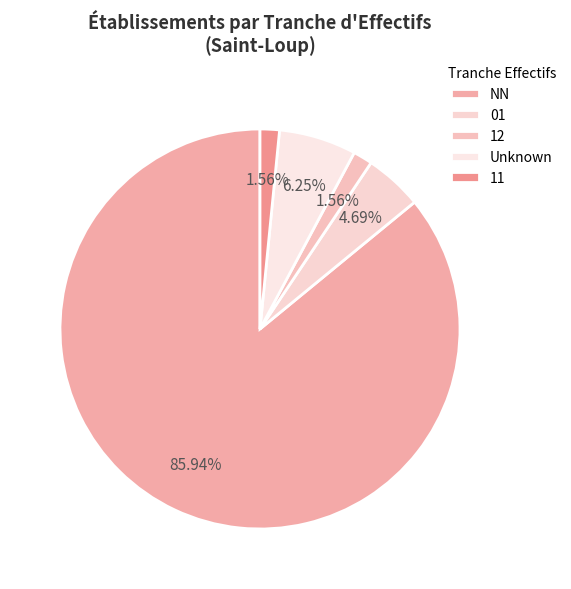

The 11 slice represents 8% of the pie. True or false?

False